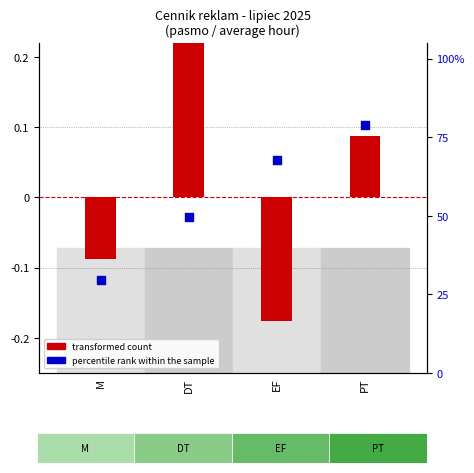

Which series has the largest Y range (max minus min)?

percentile rank within the sample